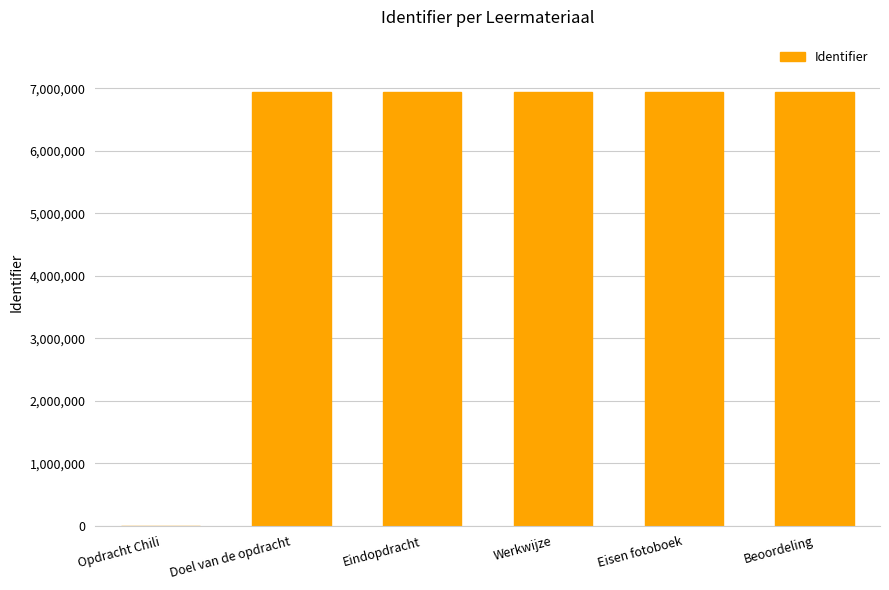

What is the sum of all values?

34740785